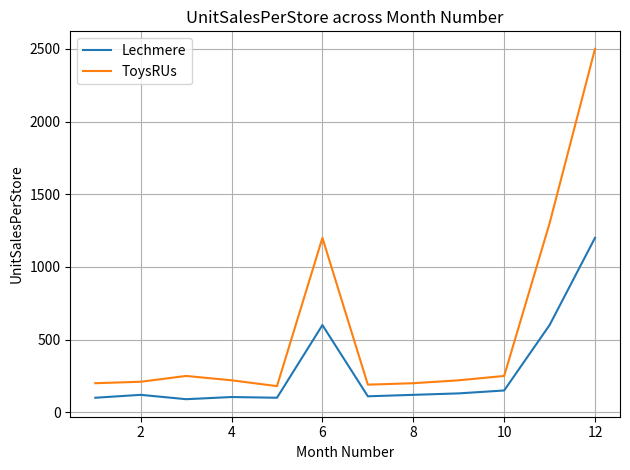

What is the difference between the maximum and minimum values in the ToysRUs series?

2320